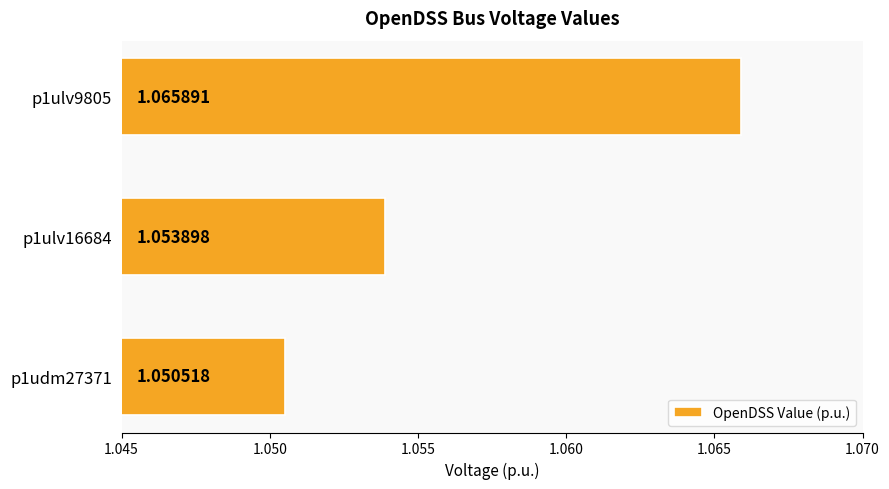

List the labels in order of value, smallest first.

p1udm27371, p1ulv16684, p1ulv9805